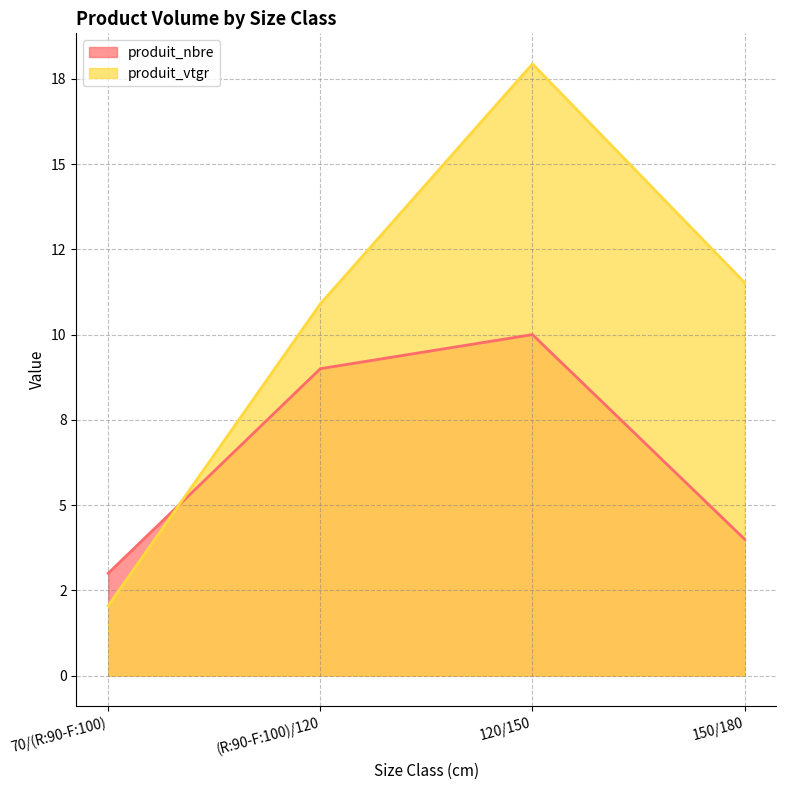

Which series changed the most between 70/(R:90-F:100) and (R:90-F:100)/120?

produit_vtgr